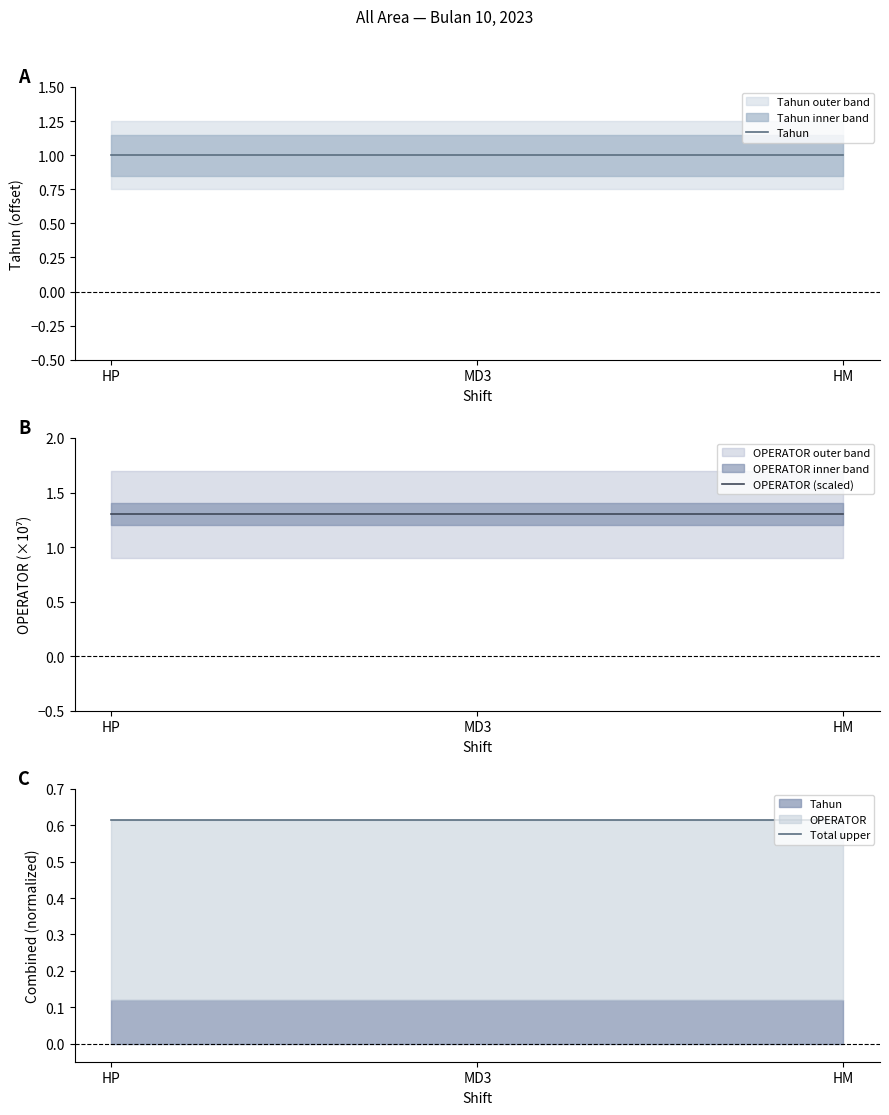

At HP, list the series in order from smallest to largest.

Total upper, Tahun, OPERATOR (scaled)